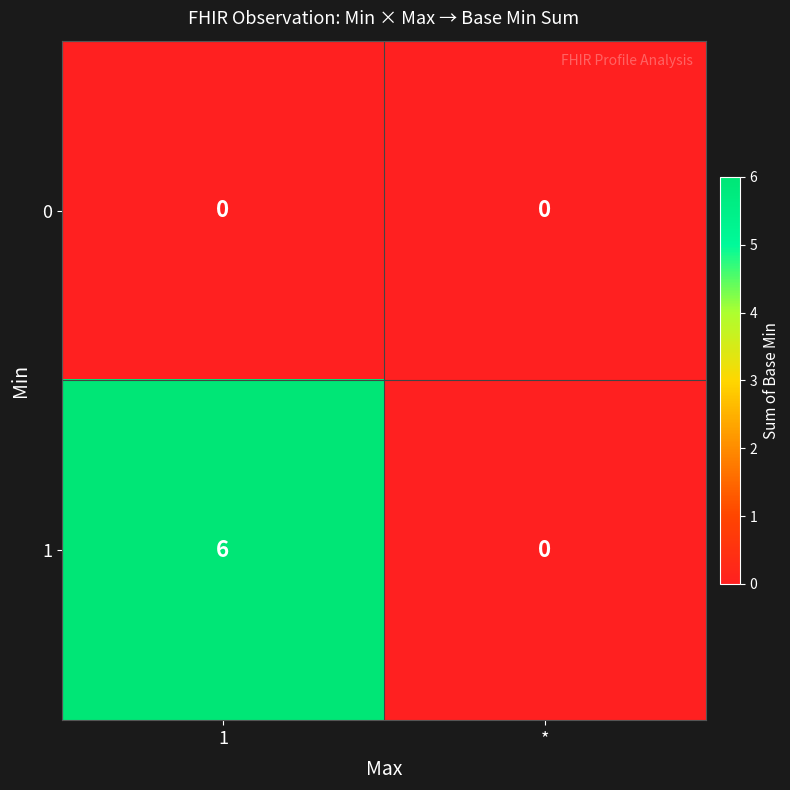

What is the greatest value displayed?

6